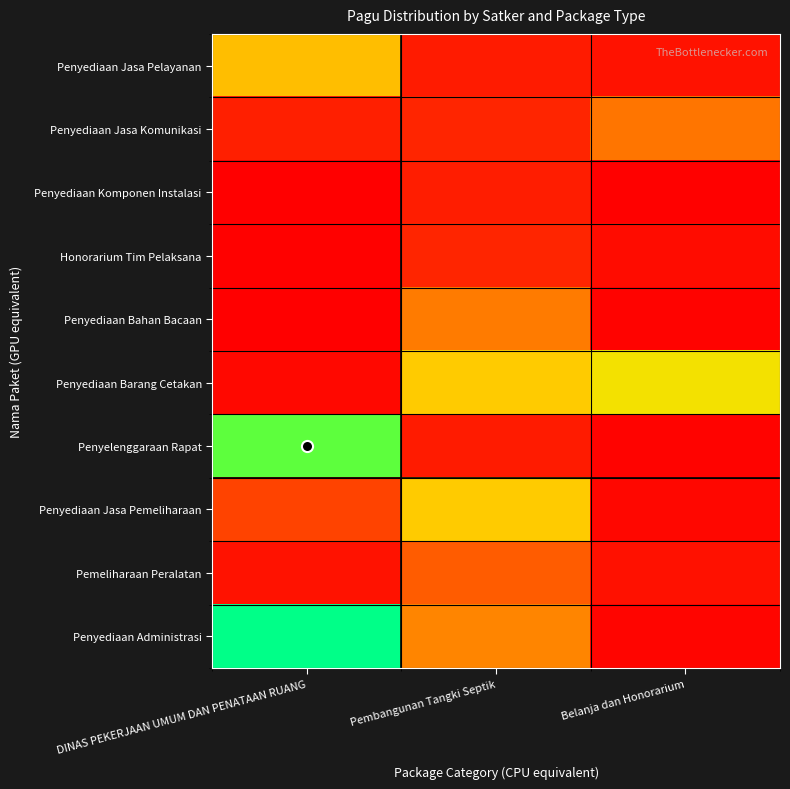

What is the smallest value displayed?

3960000